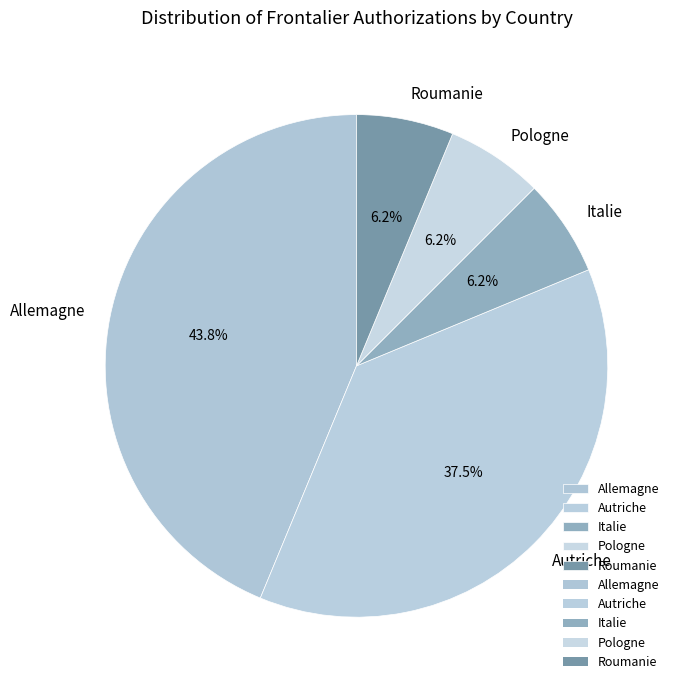

Does any single category account for the majority?

No